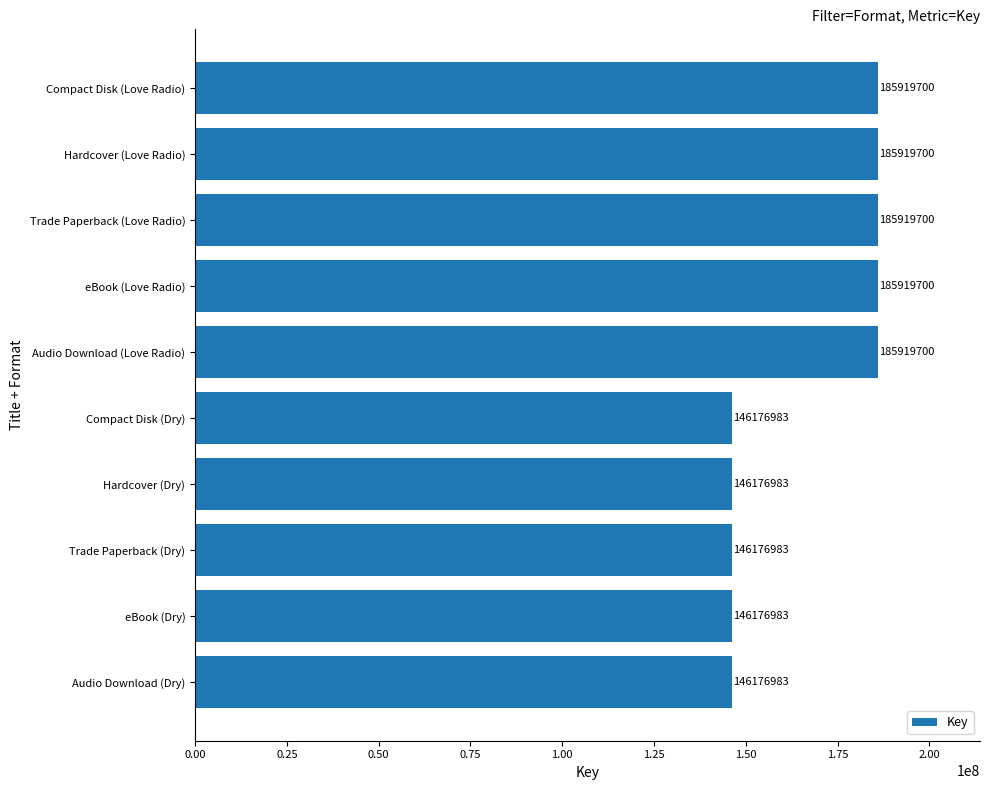

Does the chart contain stacked bars?

No